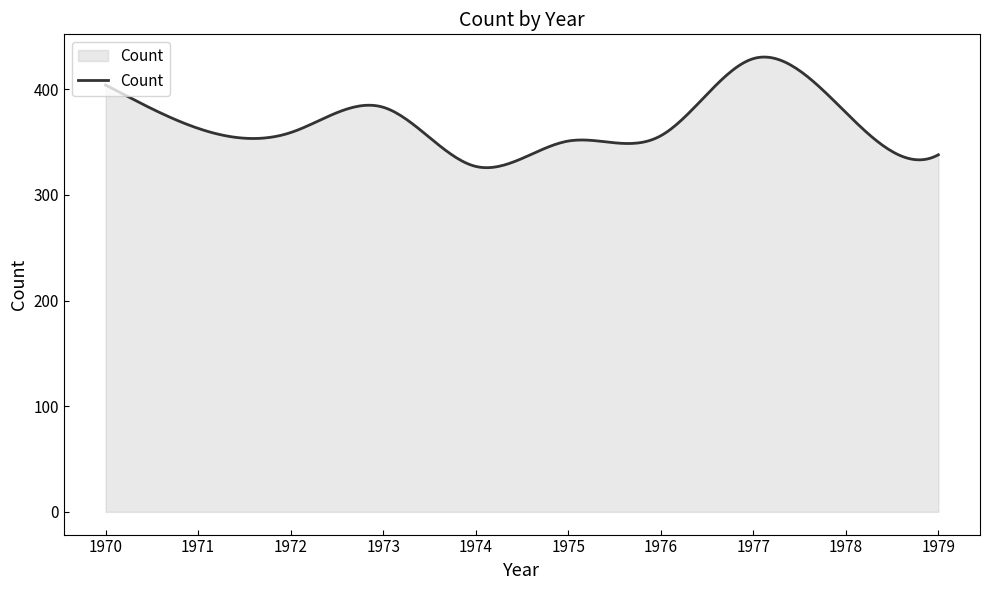

What is the greatest value displayed?

430.5